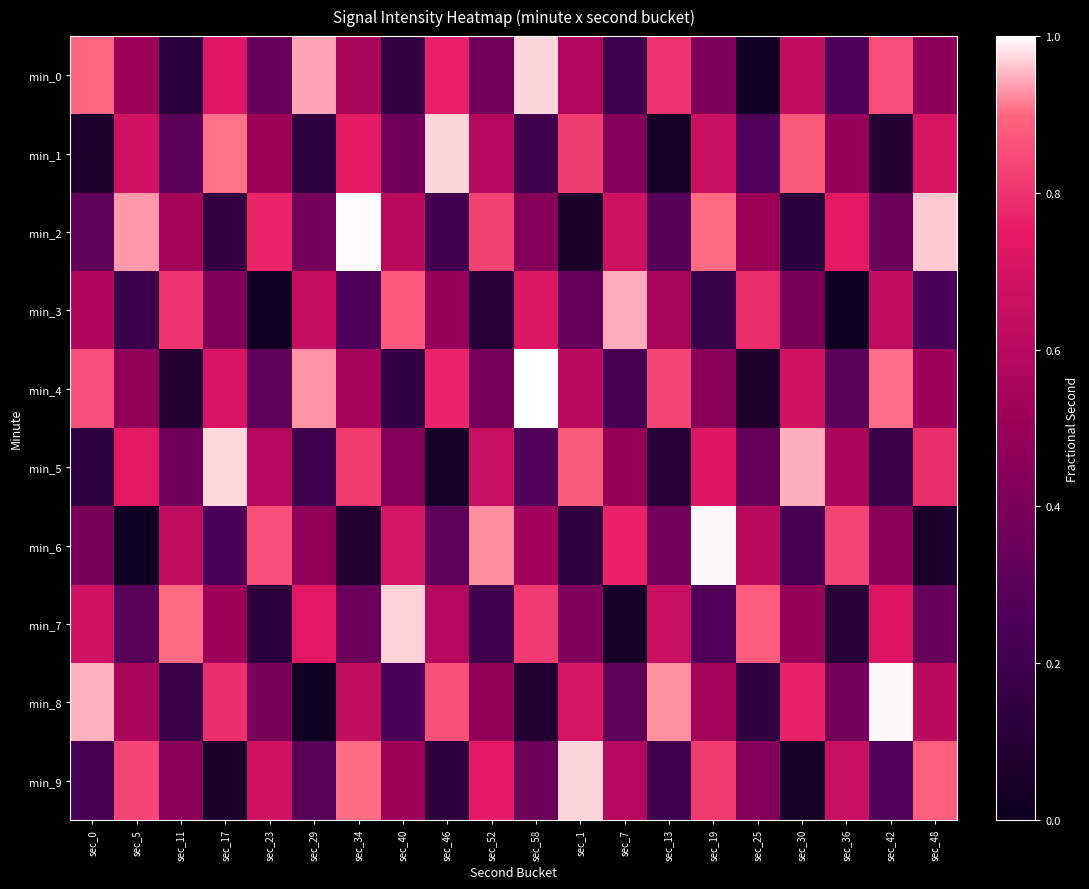

What is the total value across all series at sec_19?

5.9